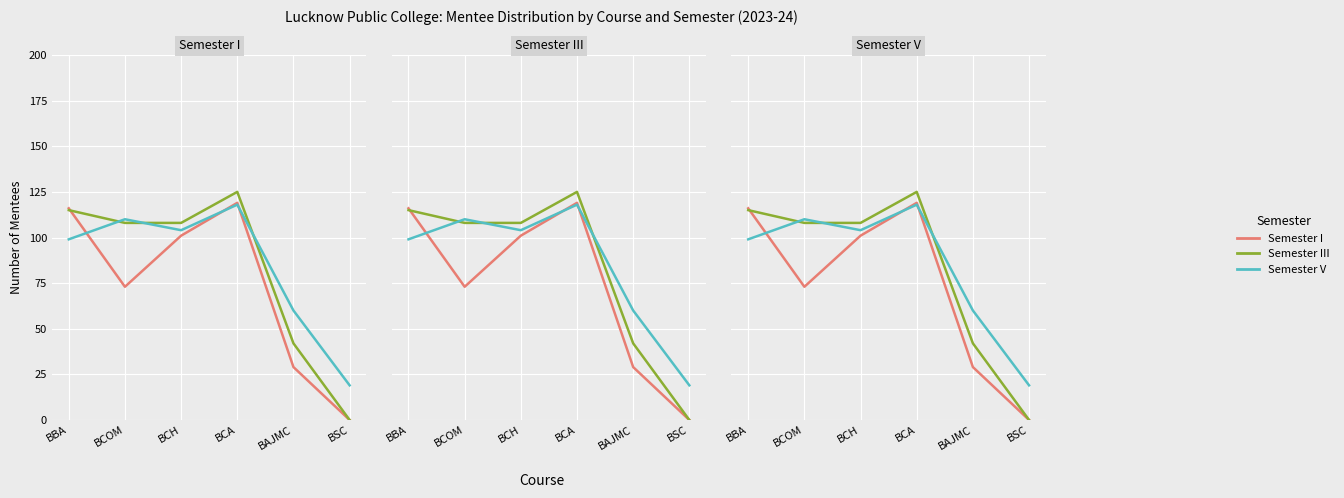

Is the value of Semester V at BCH greater than the value of Semester I at BBA?

No